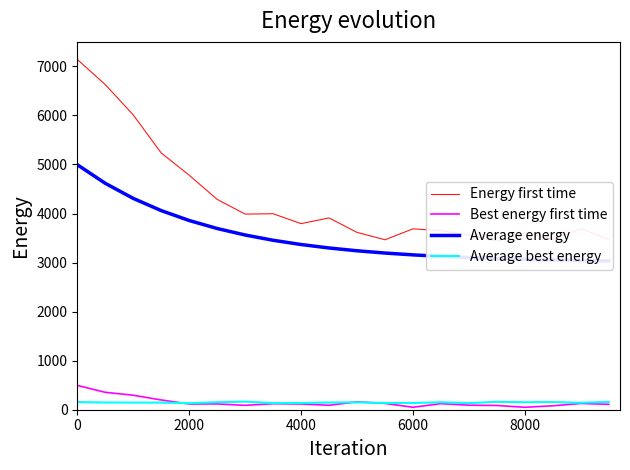

True or false: Best energy first time and Energy first time cross at least once.

False